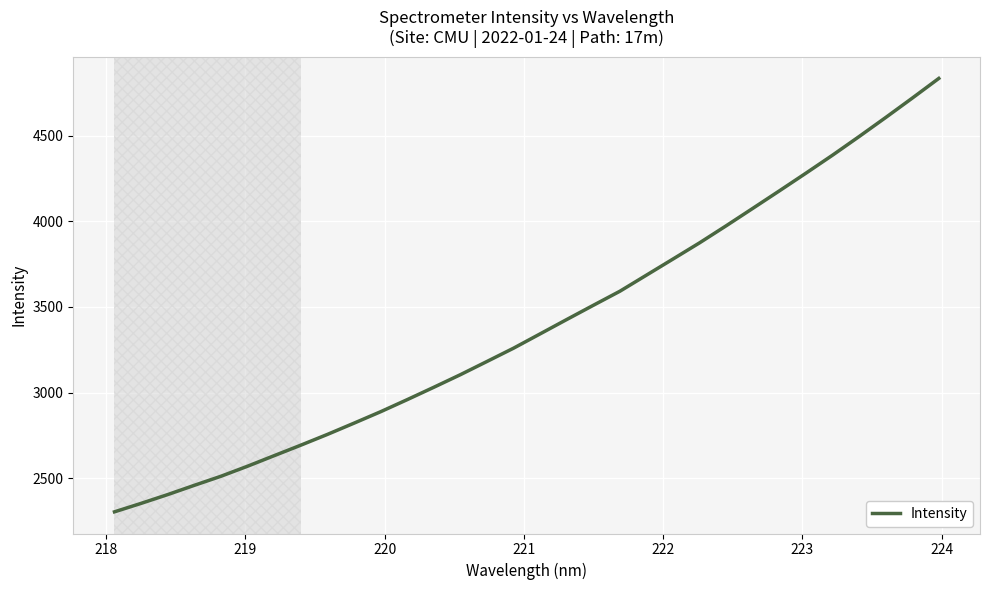

True or false: there are more than 1 points higher than both neighbors.

False